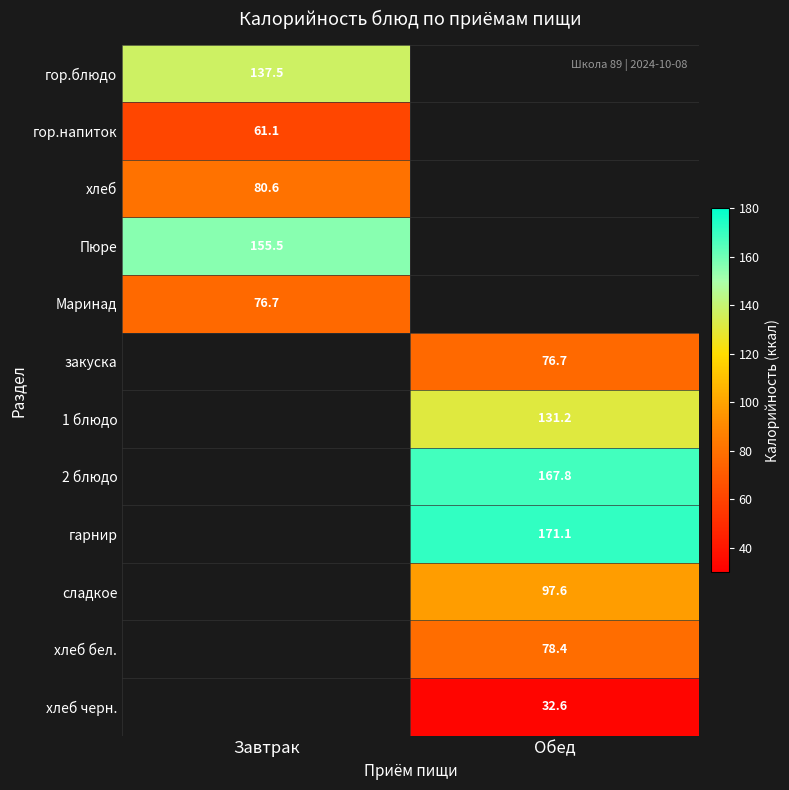

Is the value of Маринад at Завтрак greater than the value of 2 блюдо at Обед?

No